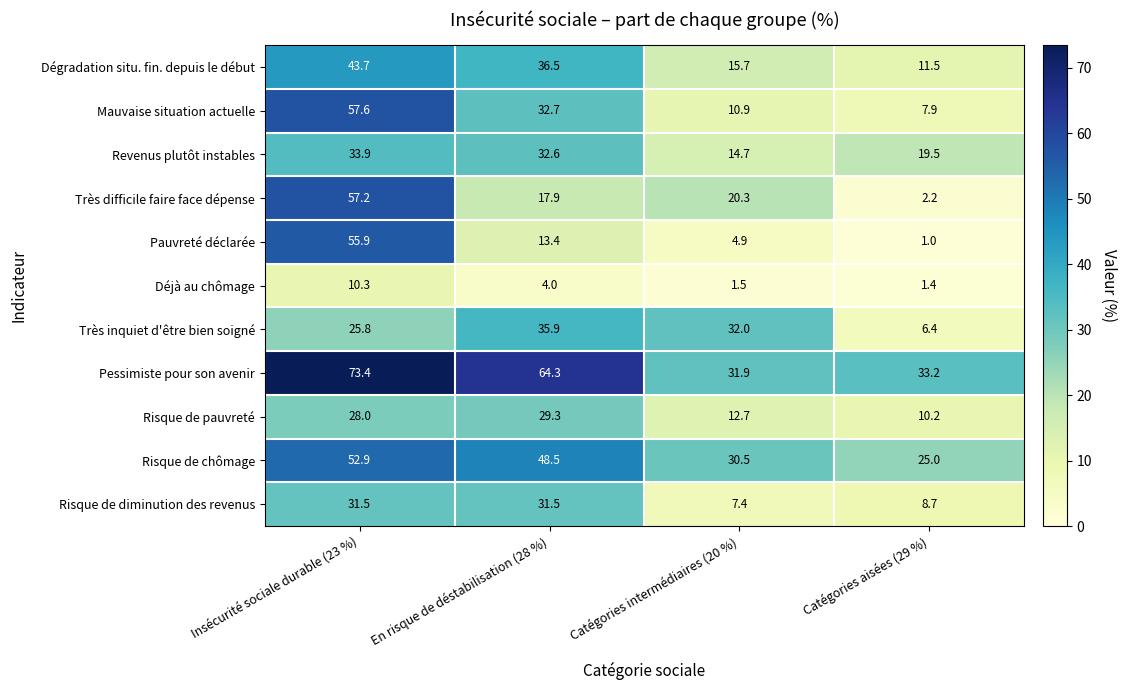

At which category is the sum across all series the highest?

Insécurité sociale durable (23 %)